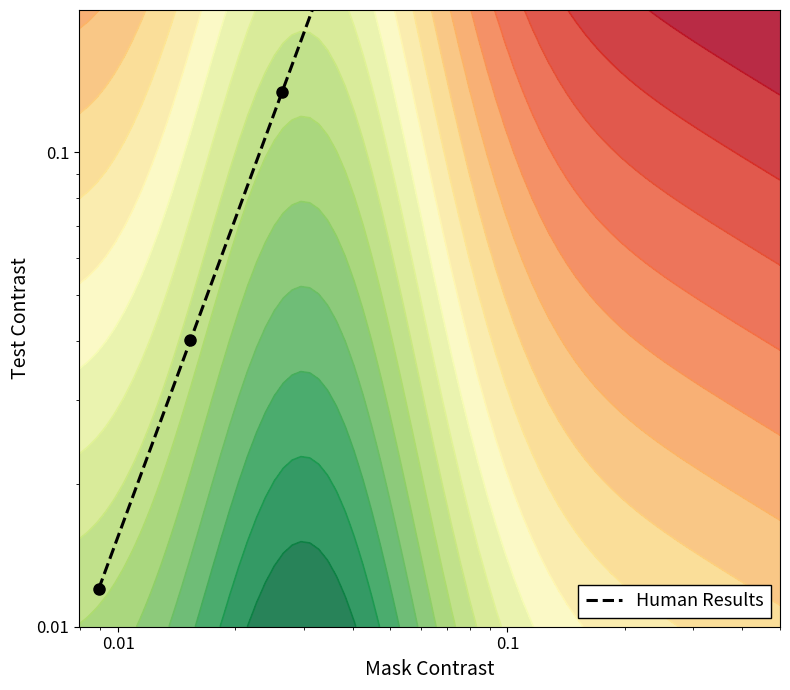

What is the difference between the maximum and second lowest values?

56.1